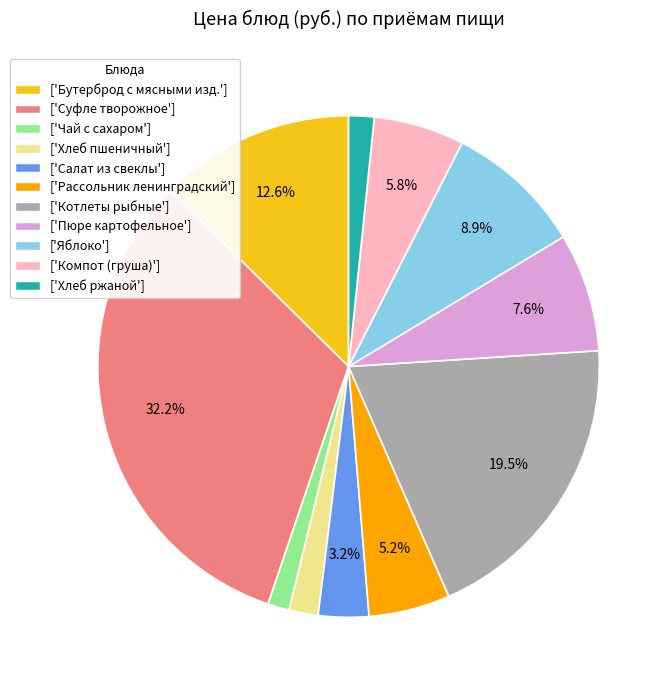

What portion of the pie excludes ['Бутерброд с мясными изд.']?

87.4%